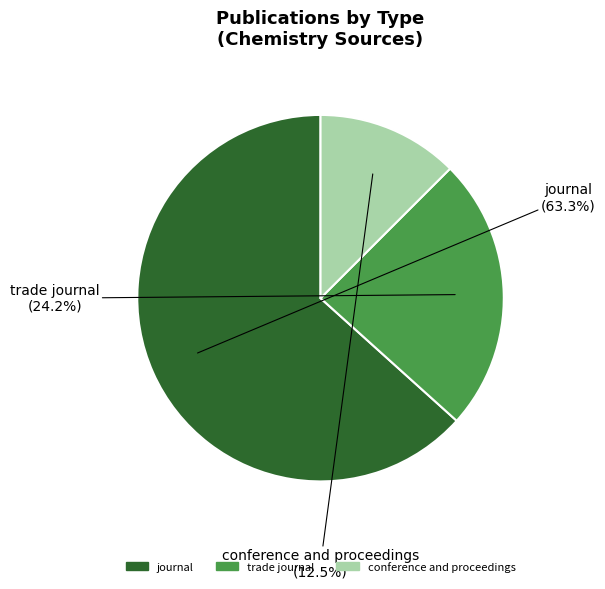

To the nearest percent, what is the difference between the conference and proceedings and trade journal slice percentages?

12%